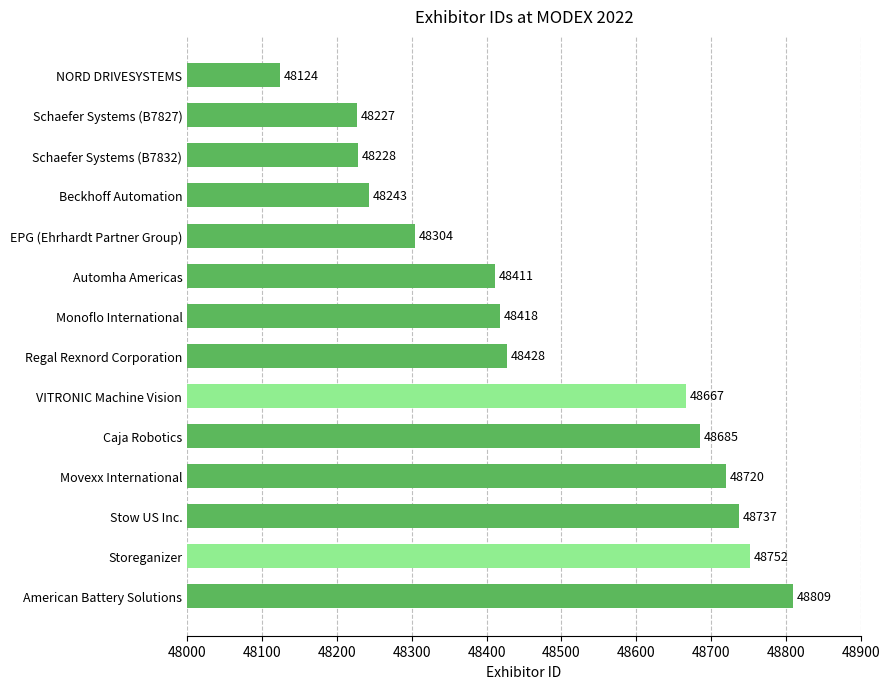

At which category does the chart reach its minimum across all series?

NORD DRIVESYSTEMS